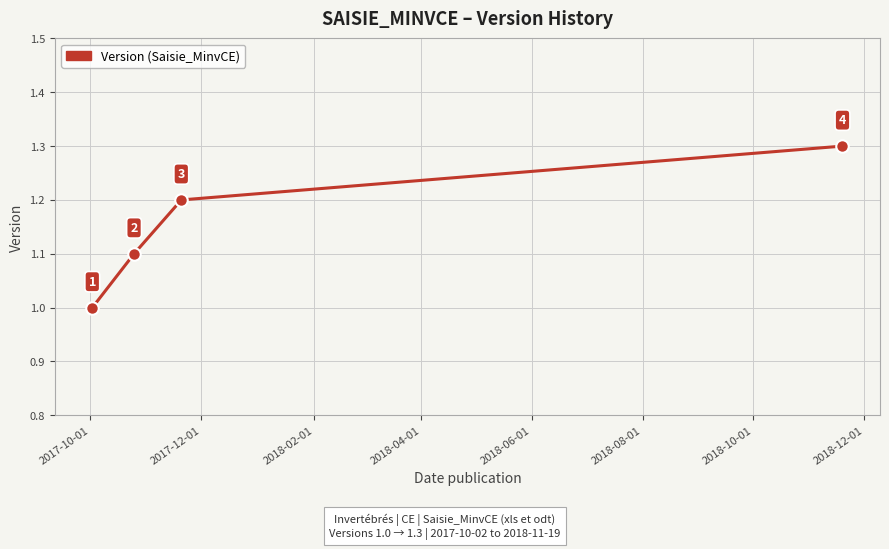

What is the minimum value shown in the chart?

1.0